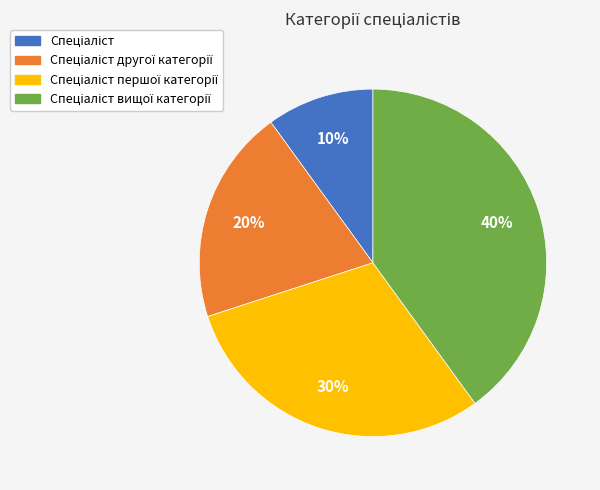

To the nearest percent, what is the difference between the largest and smallest slice percentages?

30%